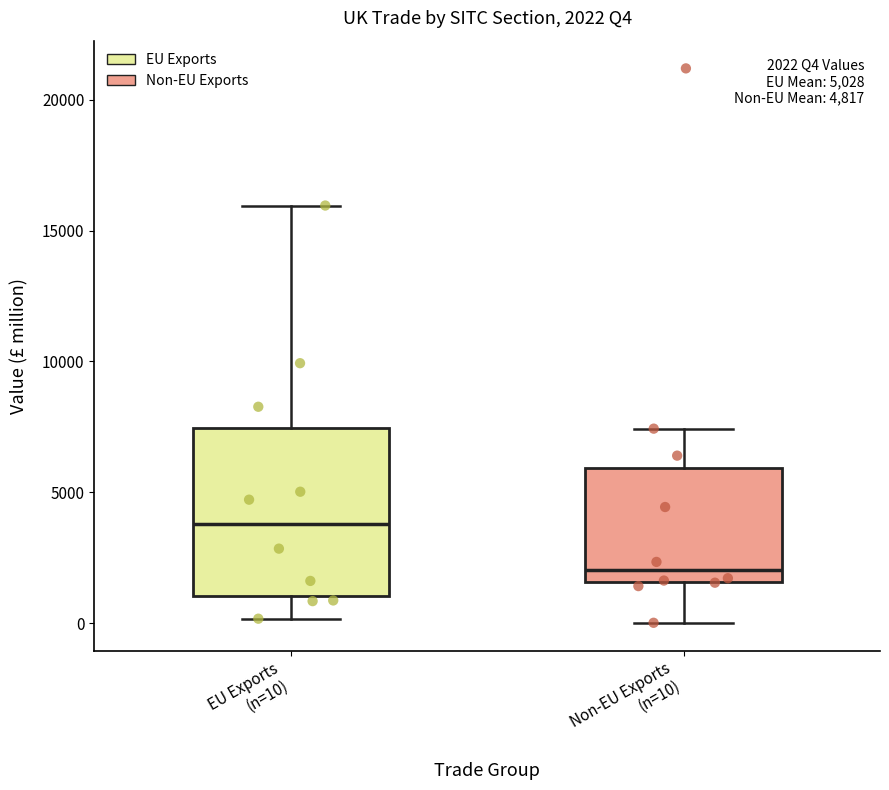

Which box is the tallest, from its lower edge to its upper edge?

EU Exports (n=10)